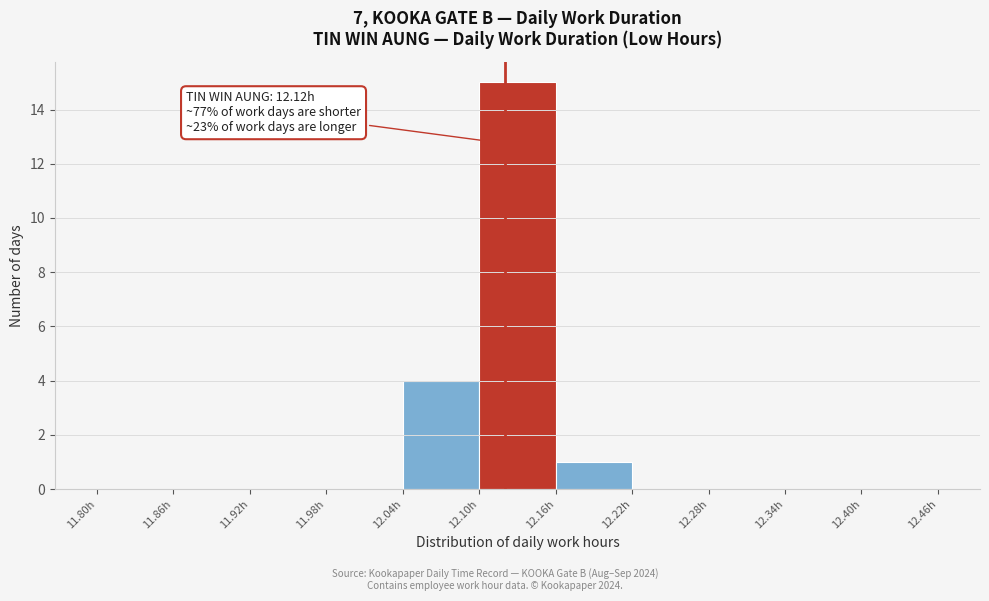

Over which range of the x-axis is the bar tallest?

12.10 to 12.16